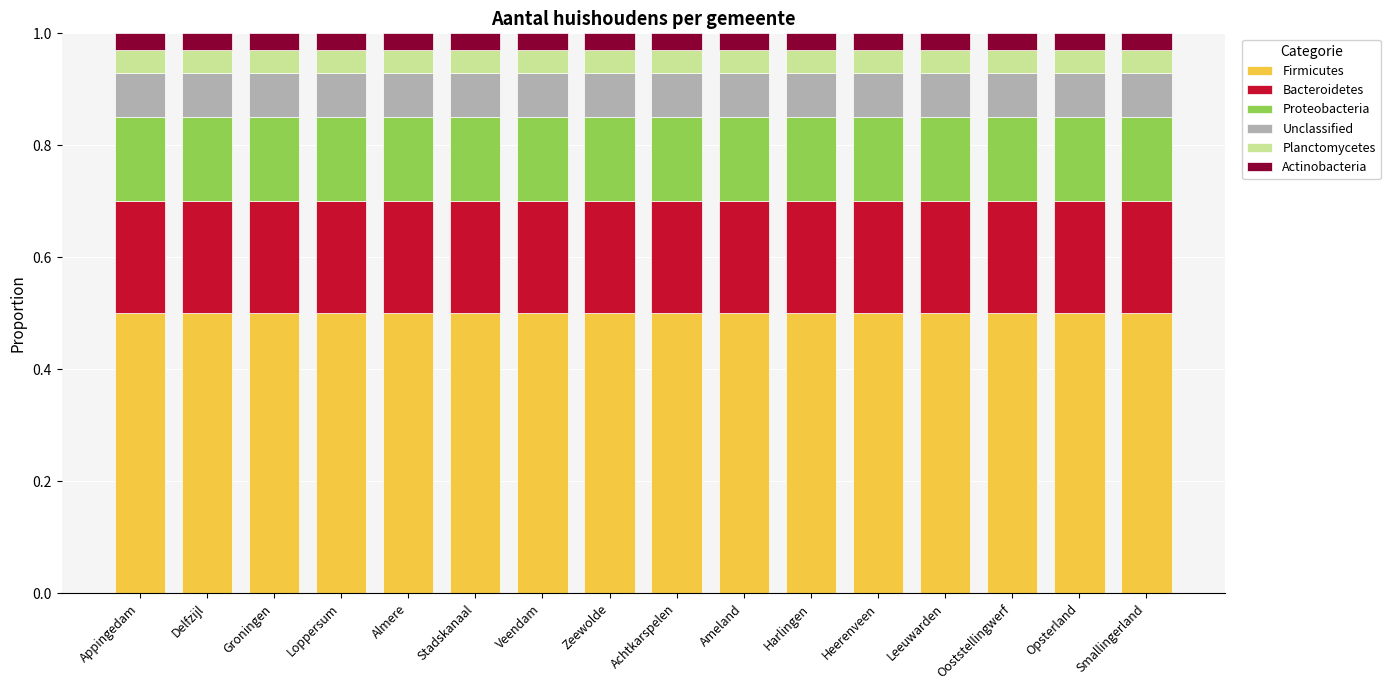

What is the total value across all series at Smallingerland?

1.0